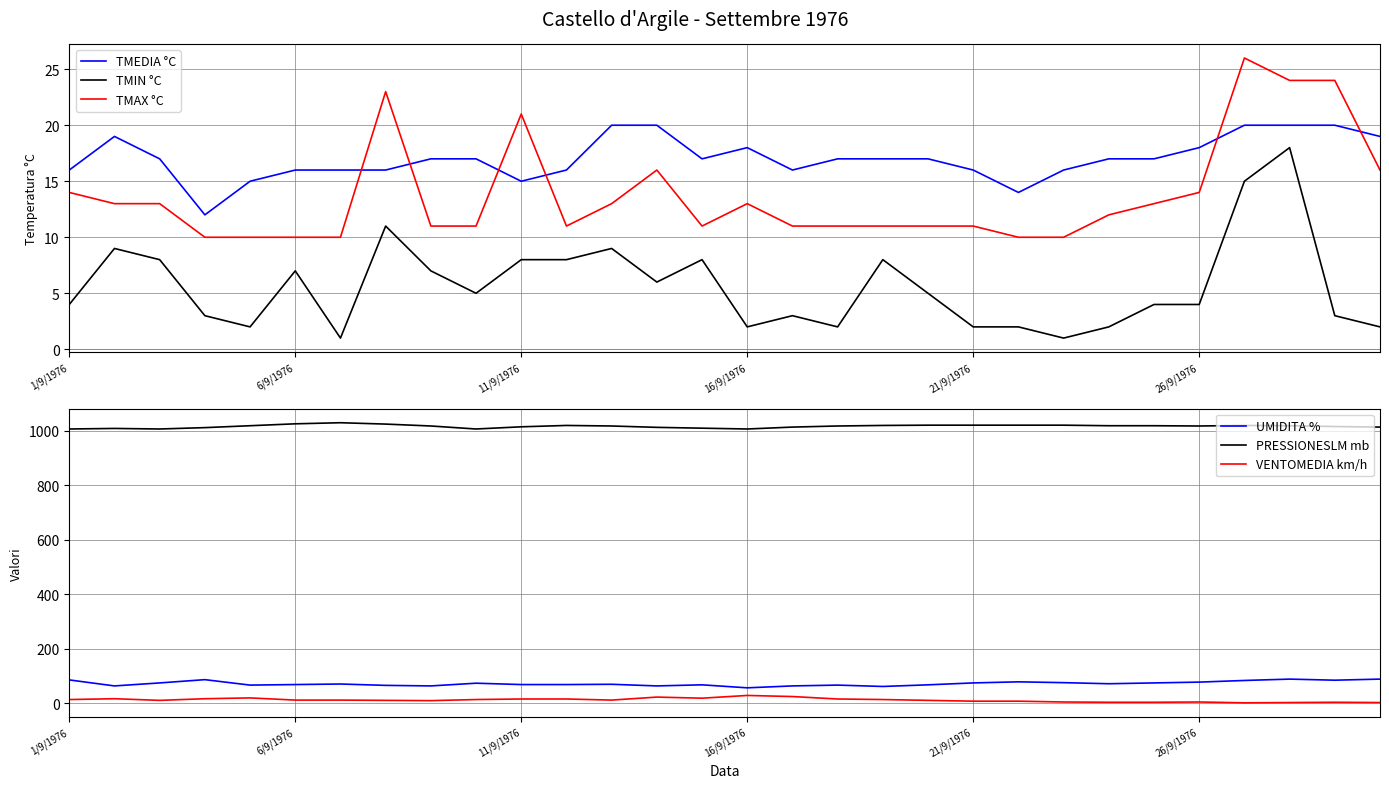

Which category has the highest value in the UMIDITA % series?

27